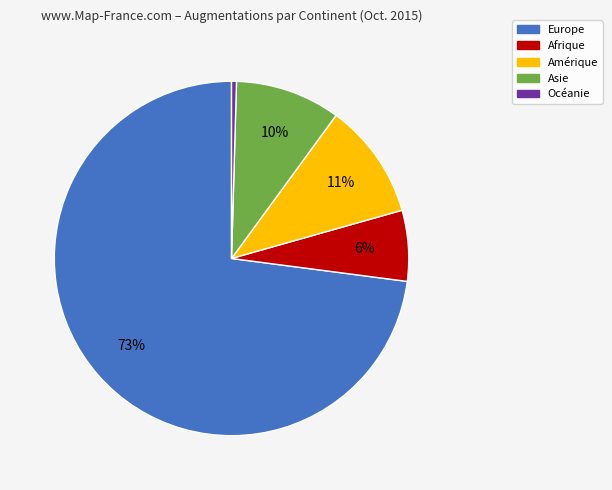

Approximately how many times larger is the value at Afrique compared to Europe?

0.1